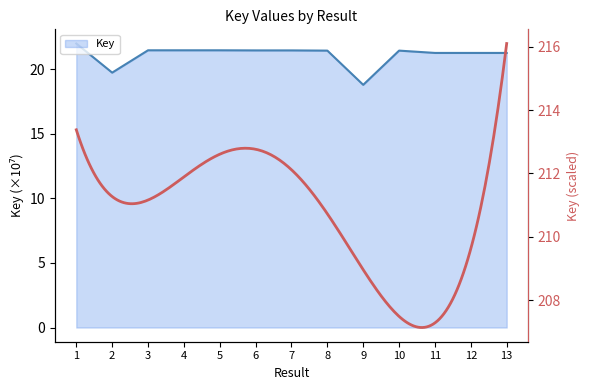

True or false: there are more than 1 points higher than both neighbors.

True